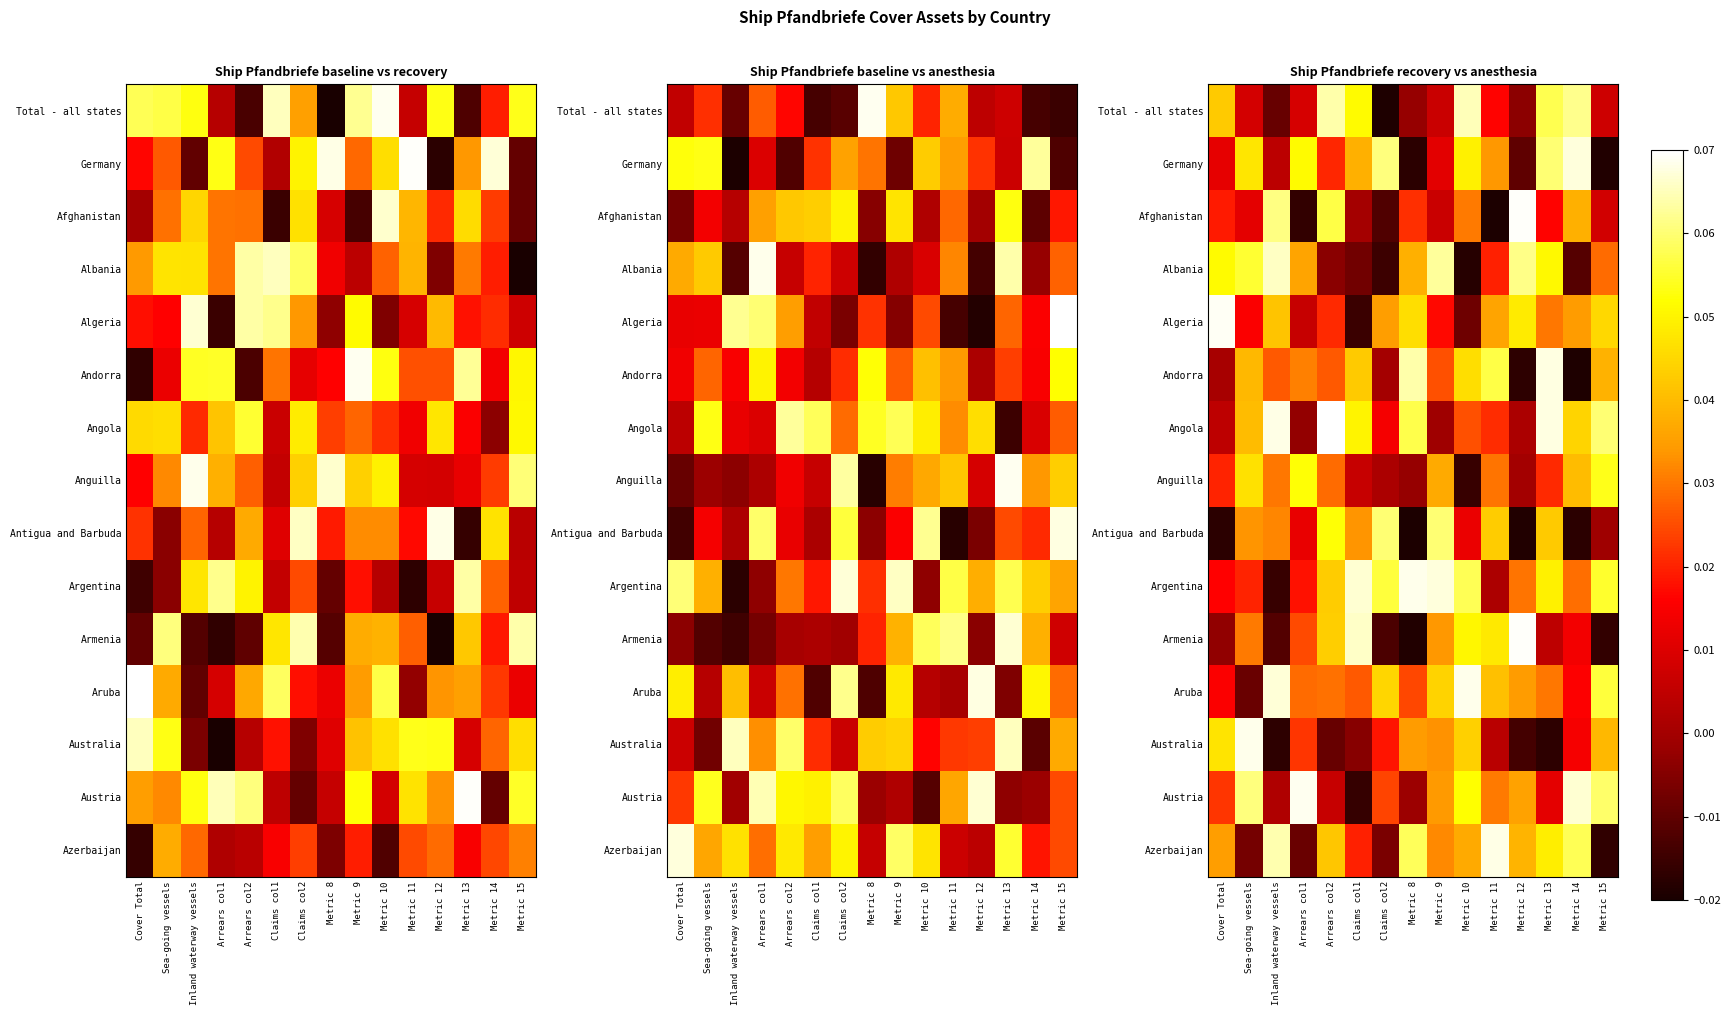

The Total - all states series shows -0.0 at Metric 8. True or false?

False